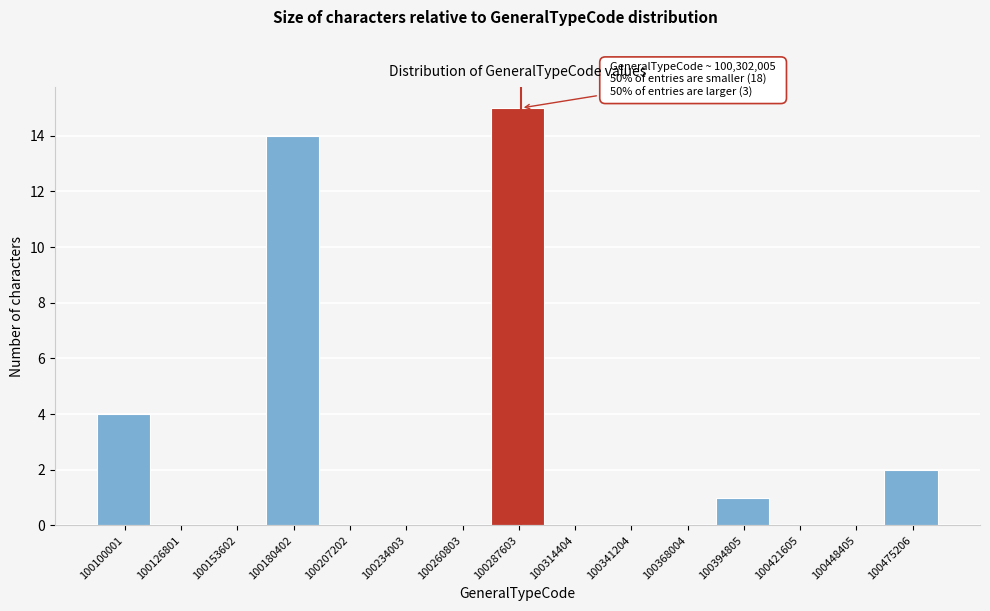

Reading left to right, list all the values displayed in this chart.

100100001=4	100126801=0	100153602=0	100180402=14	100207202=0	100234003=0	100260803=0	100287603=15	100314404=0	100341204=0	100368004=0	100394805=1	100421605=0	100448405=0	100475206=2